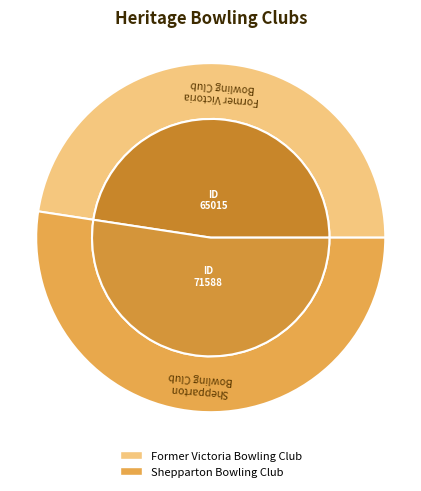

How many slices are in this pie chart?

2